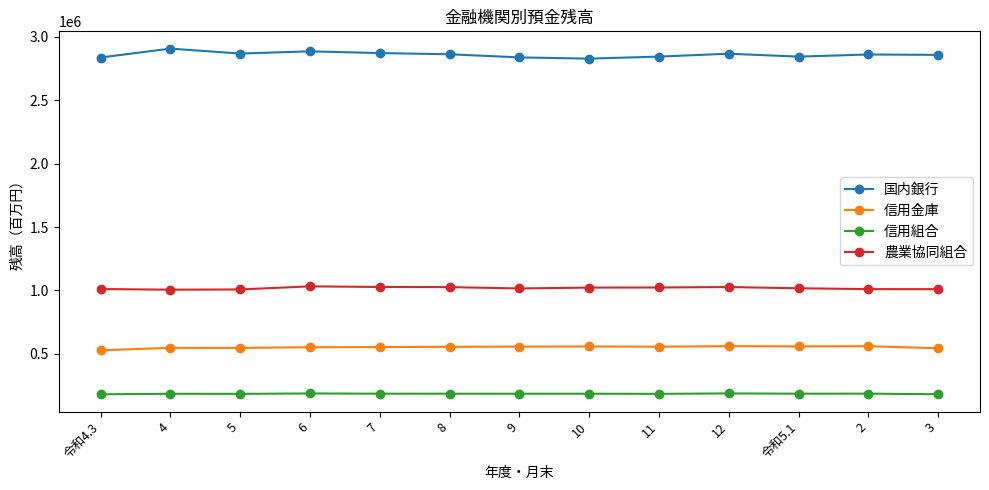

Which series has the largest range (max minus min)?

国内銀行